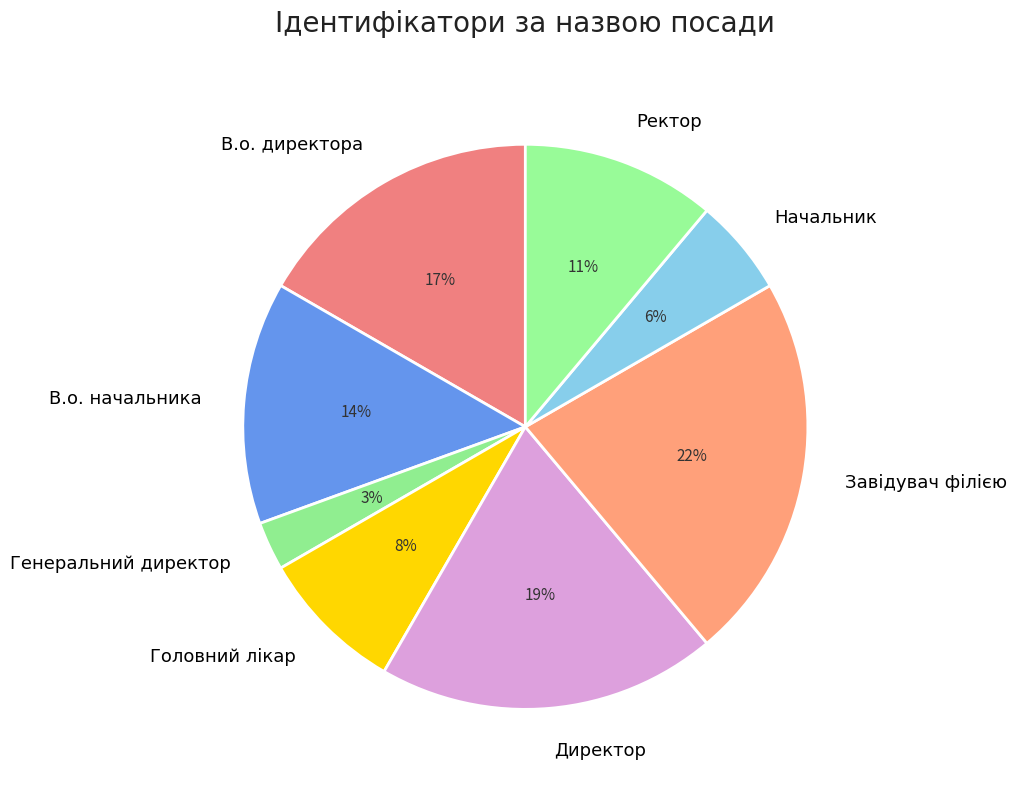

Is В.о. директора the majority of the pie?

No